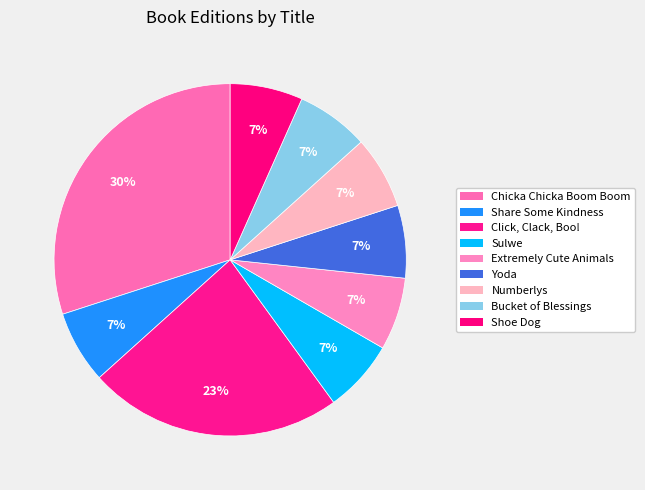

How many slices are in this pie chart?

9